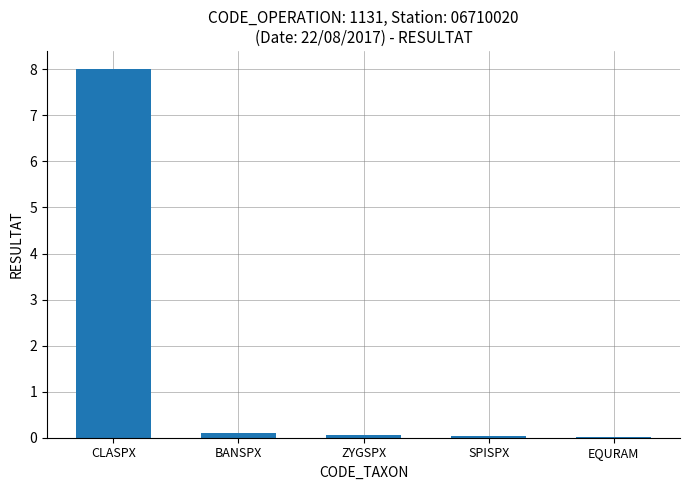

Is it true that the value at BANSPX is 0.1?

True